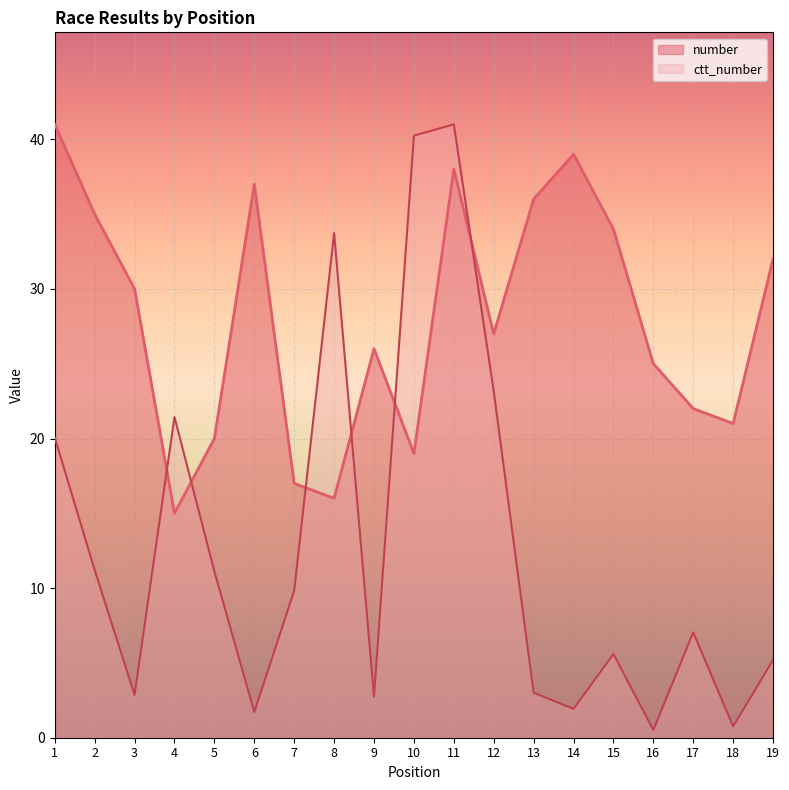

Which category has the highest value across all series?

1